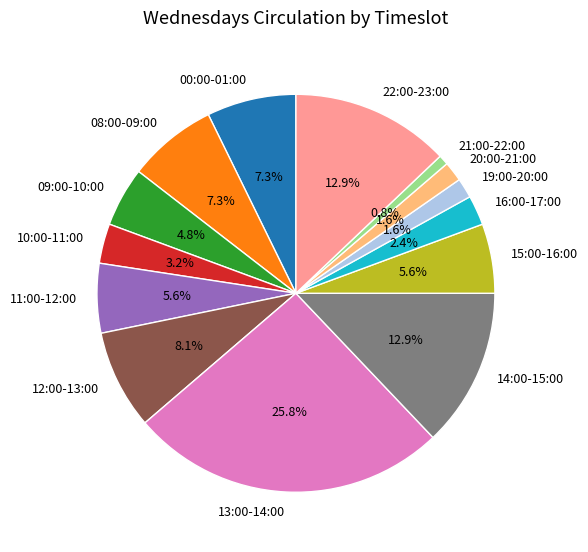

Is 09:00-10:00 the majority of the pie?

No